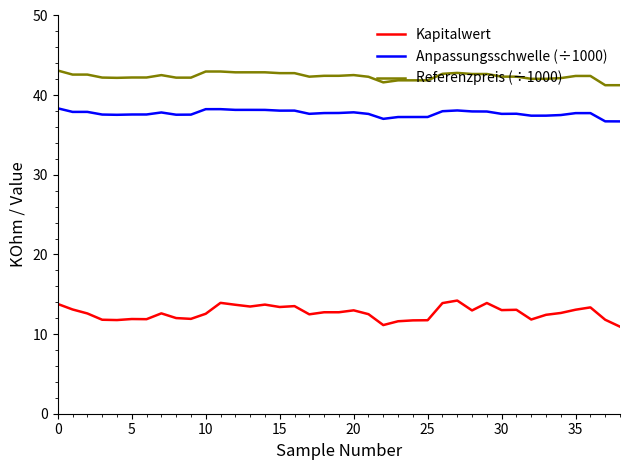

Which series has the widest spread of values?

Kapitalwert